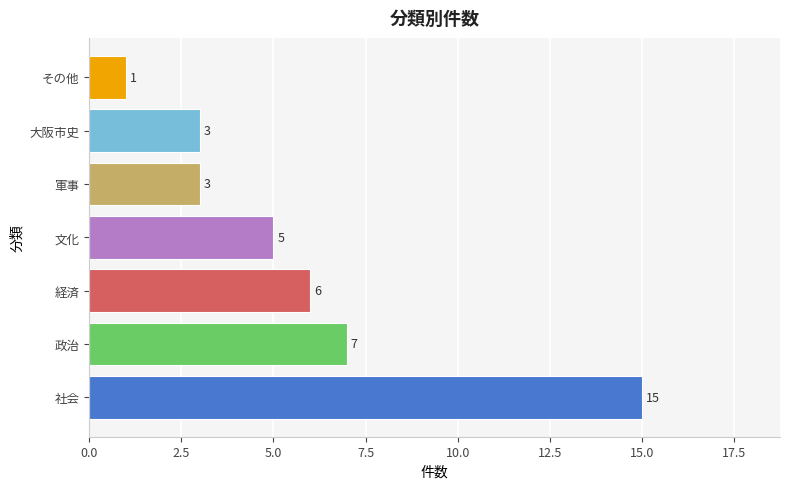

What is the change in value from 社会 to 文化?

-10